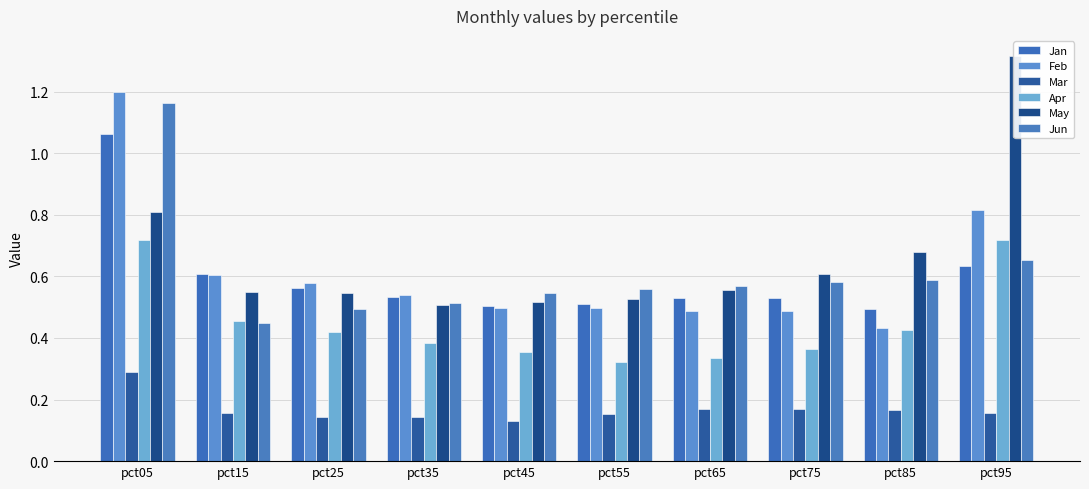

At how many categories does at least one series exceed 0?

10